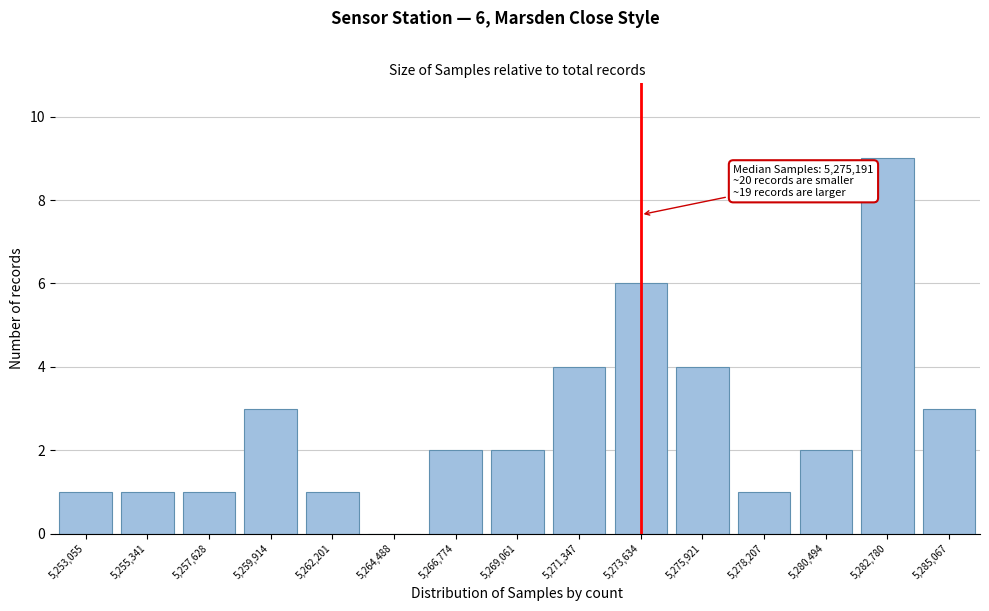

Reading left to right, what are all the values shown in this chart?

5,253,055=1	5,255,341=1	5,257,628=1	5,259,914=3	5,262,201=1	5,264,488=0	5,266,774=2	5,269,061=2	5,271,347=4	5,273,634=6	5,275,921=4	5,278,207=1	5,280,494=2	5,282,780=9	5,285,067=3